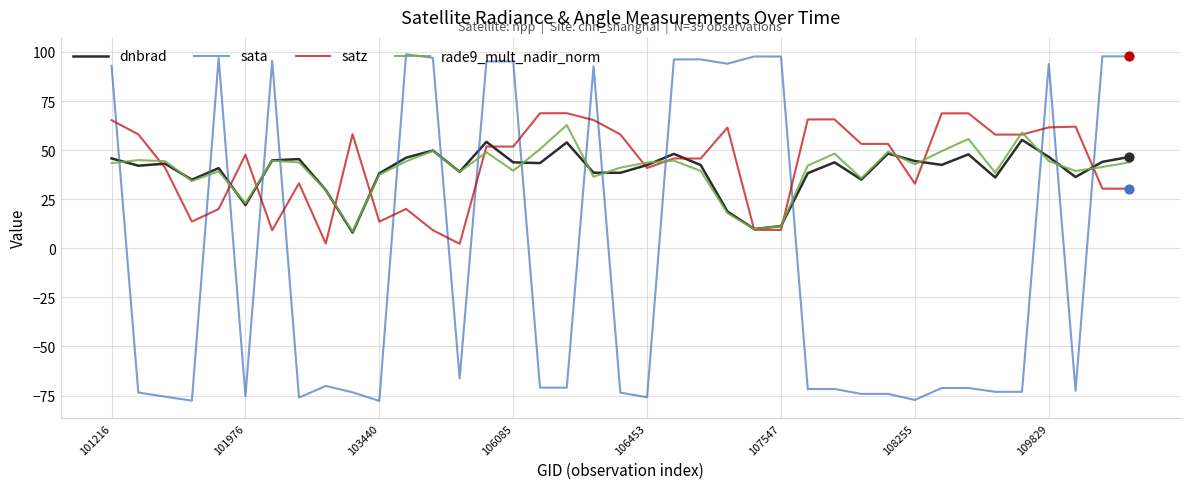

Which series has the largest range (max minus min)?

sata